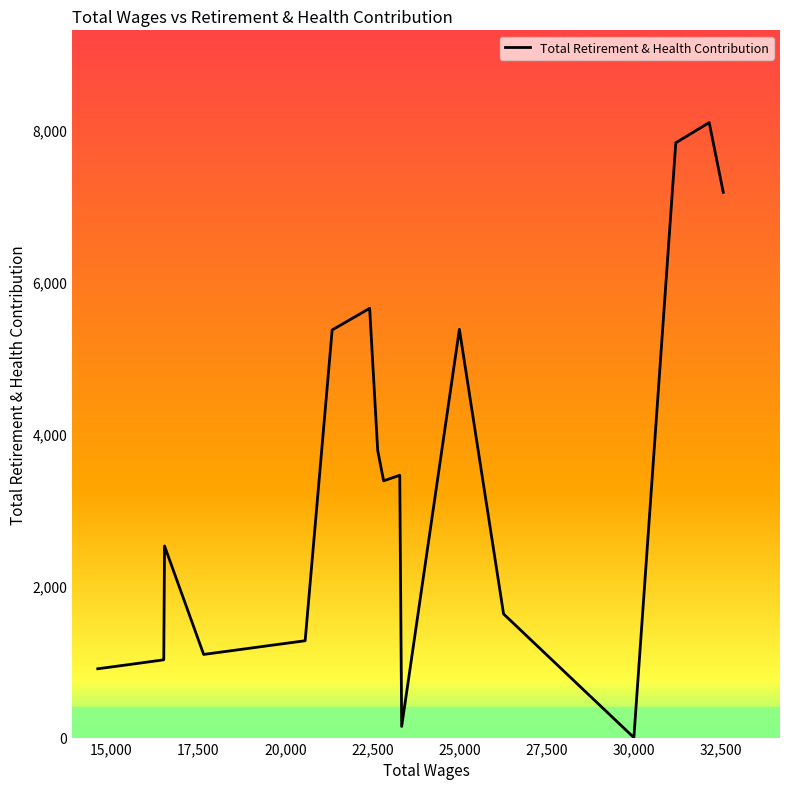

What is the maximum value shown in the chart?

8098